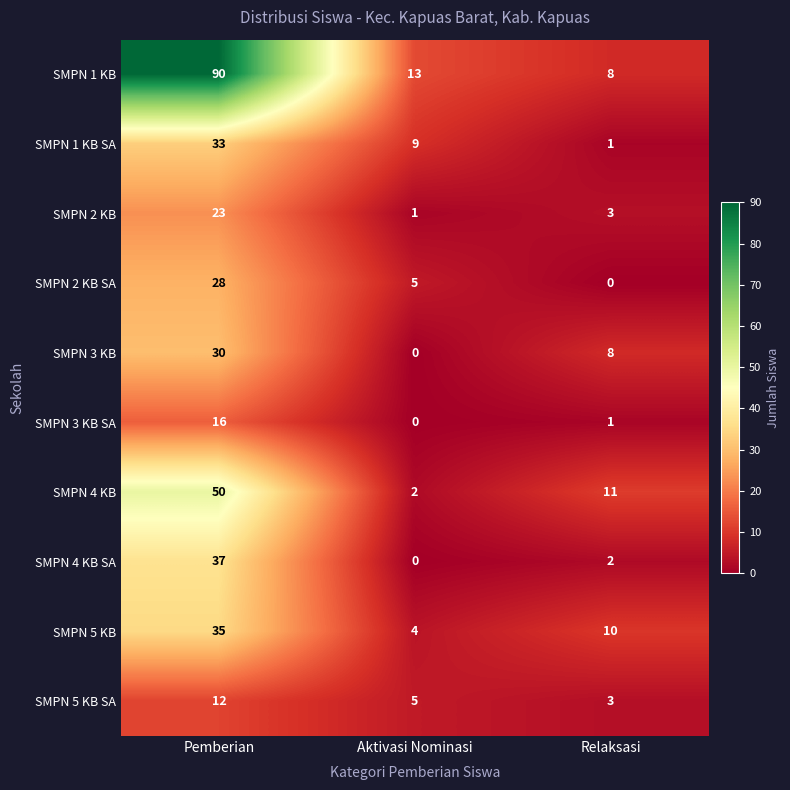

Rank the series by their maximum value, from lowest to highest.

SMPN 5 KB SA, SMPN 3 KB SA, SMPN 2 KB, SMPN 2 KB SA, SMPN 3 KB, SMPN 1 KB SA, SMPN 5 KB, SMPN 4 KB SA, SMPN 4 KB, SMPN 1 KB